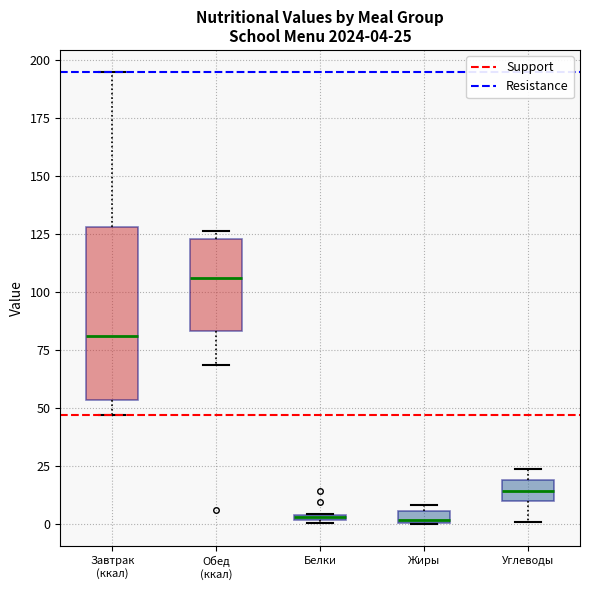

Which box's median line is the highest?

Обед (ккал)